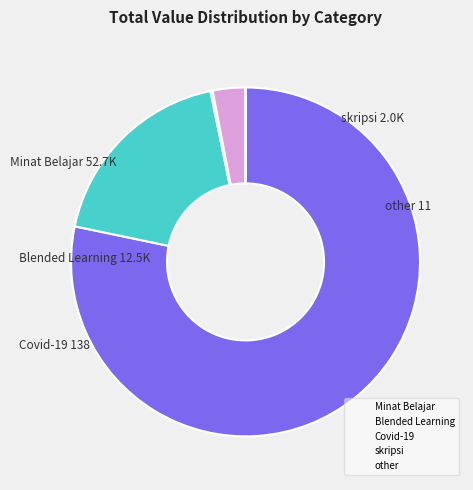

Does Blended Learning represent more than half of the total?

No